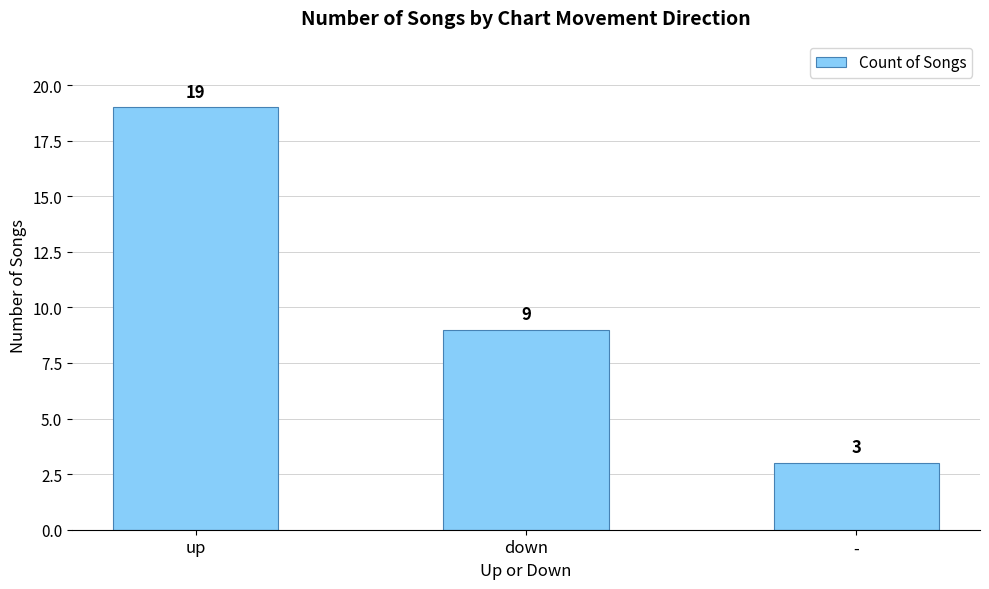

What is the average value?

10